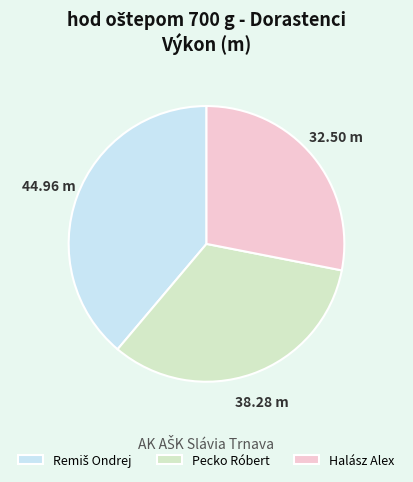

Combined, do Halász Alex and Pecko Róbert account for over 50%?

Yes